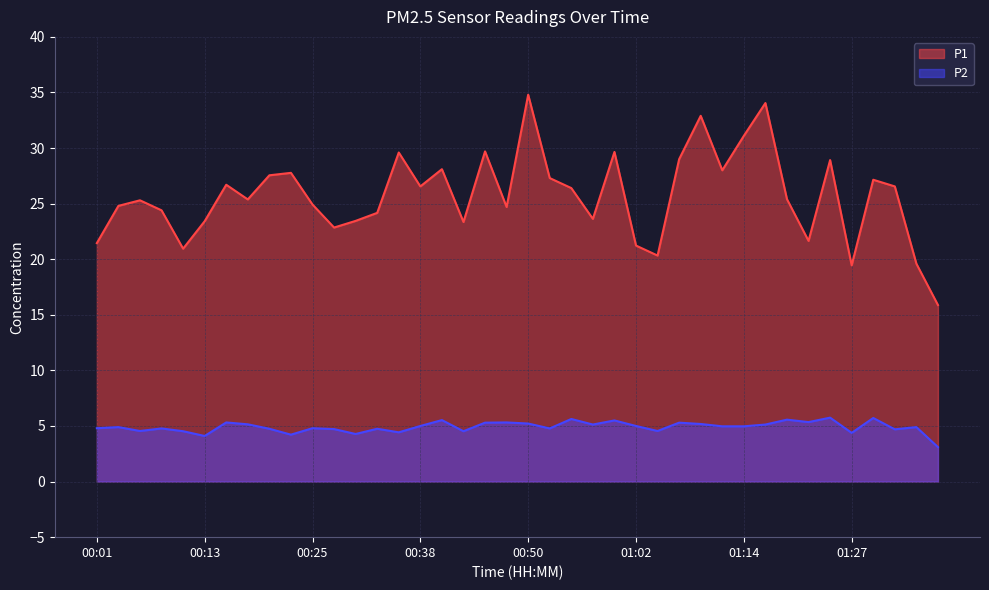

Is it true that P2 equals 4.5 at 01:05?

True